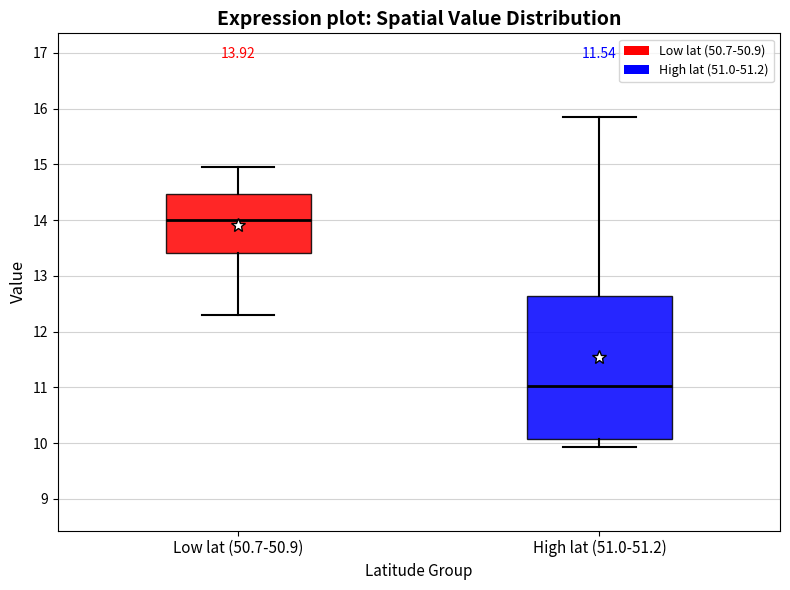

Which box is the tallest, from its lower edge to its upper edge?

High lat (51.0-51.2)